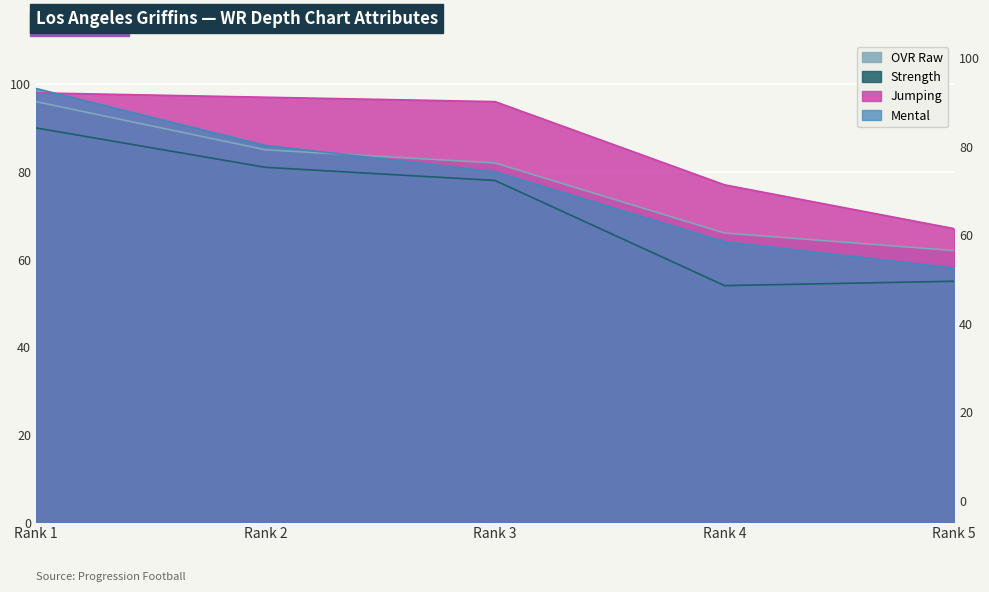

The OVR Raw series shows 18 at Rank 3. True or false?

False